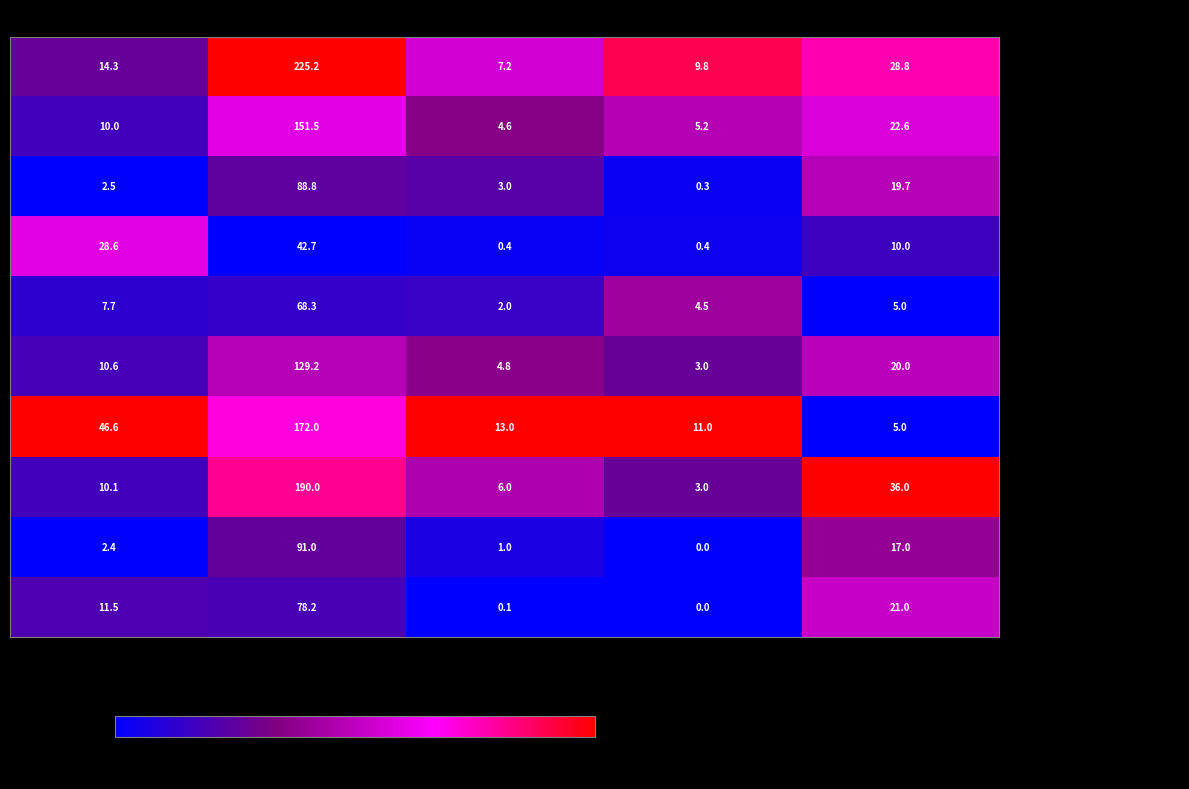

What is the spread (max minus min) of values at Цена?

44.2